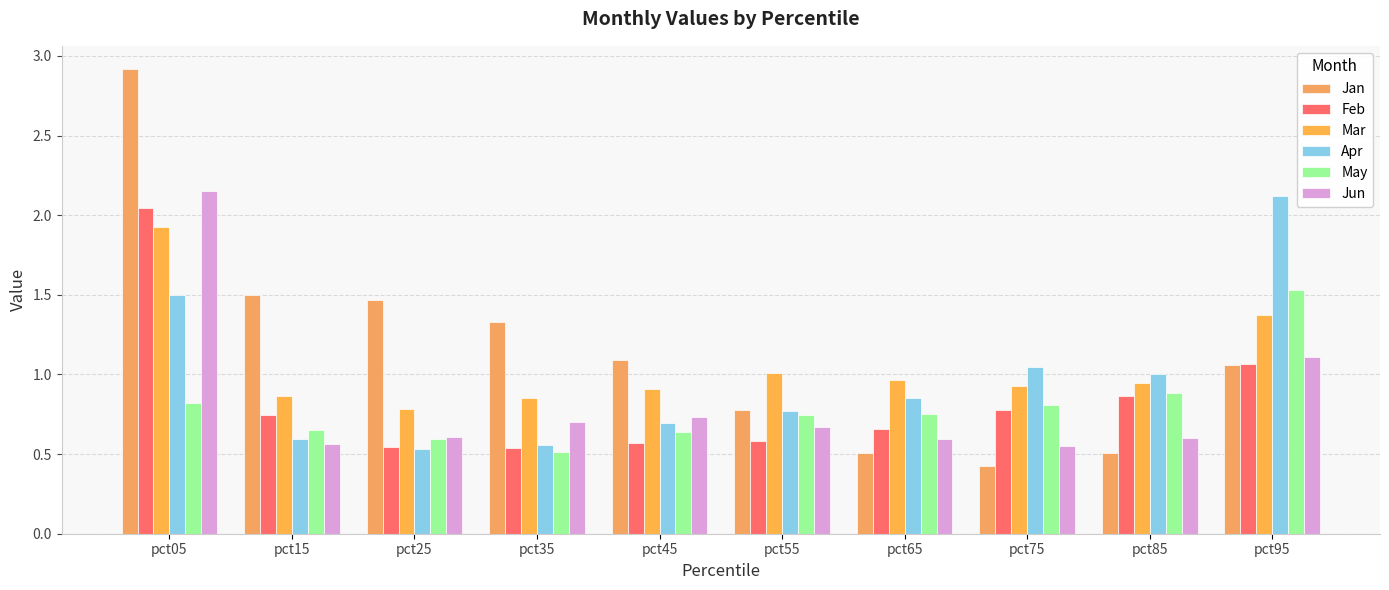

What is the value of the Jun bar at the 8th from the left?

0.6